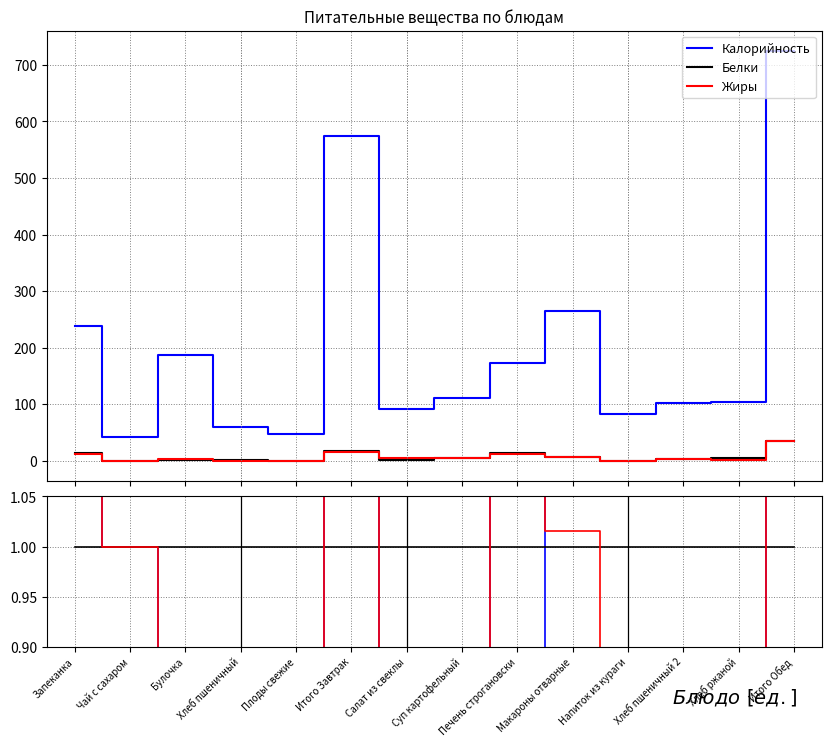

What is the difference between the maximum and minimum values in the Белки (норм.) series?

4.7